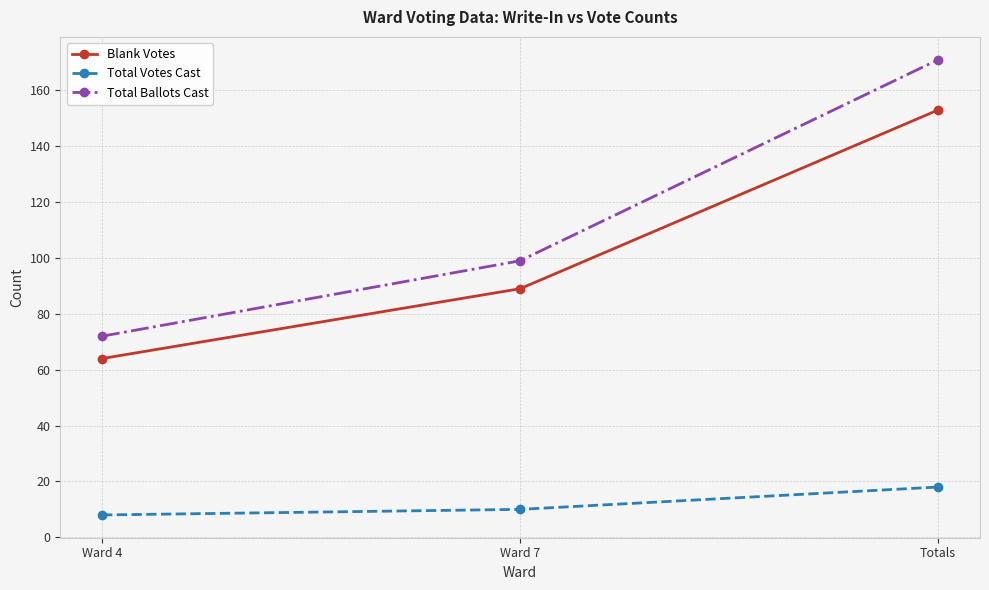

Which series has the widest spread of values?

Total Ballots Cast